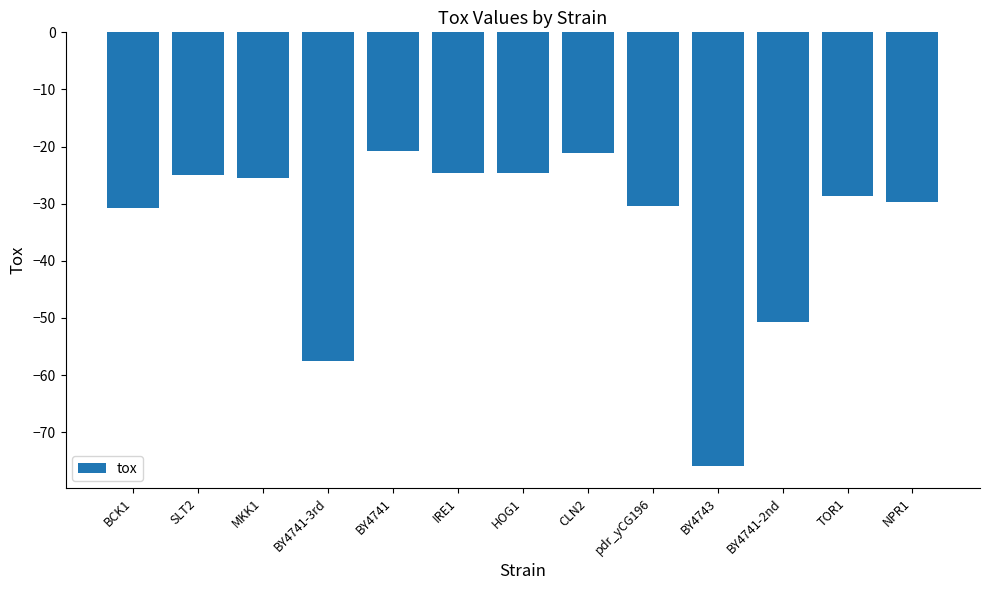

What position from the left is BY4741-2nd?

11